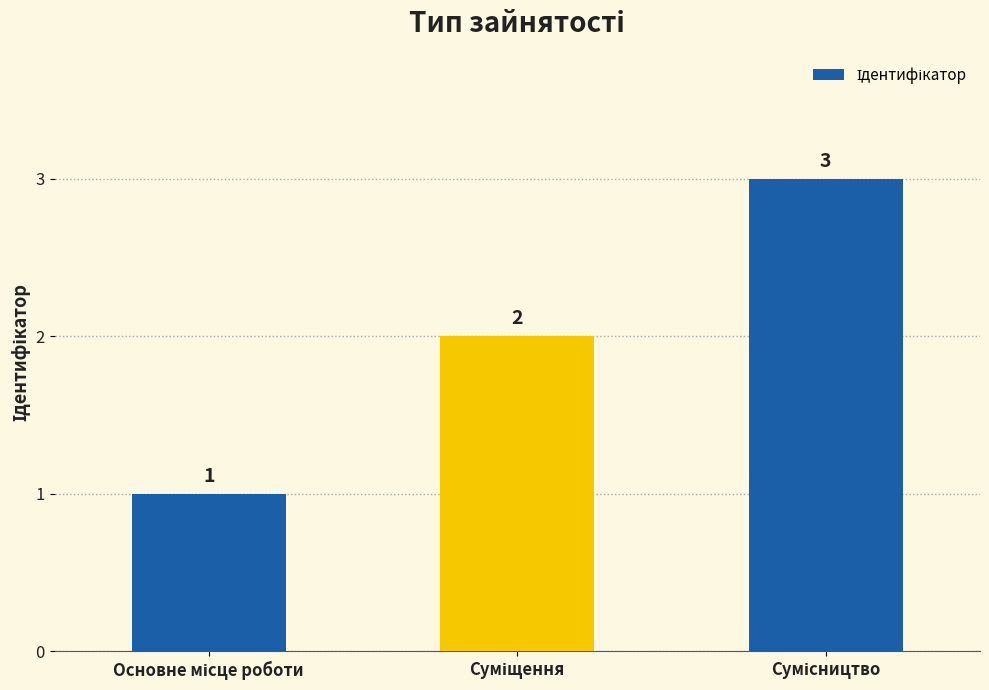

What is the value of the 2nd bar from the left?

2